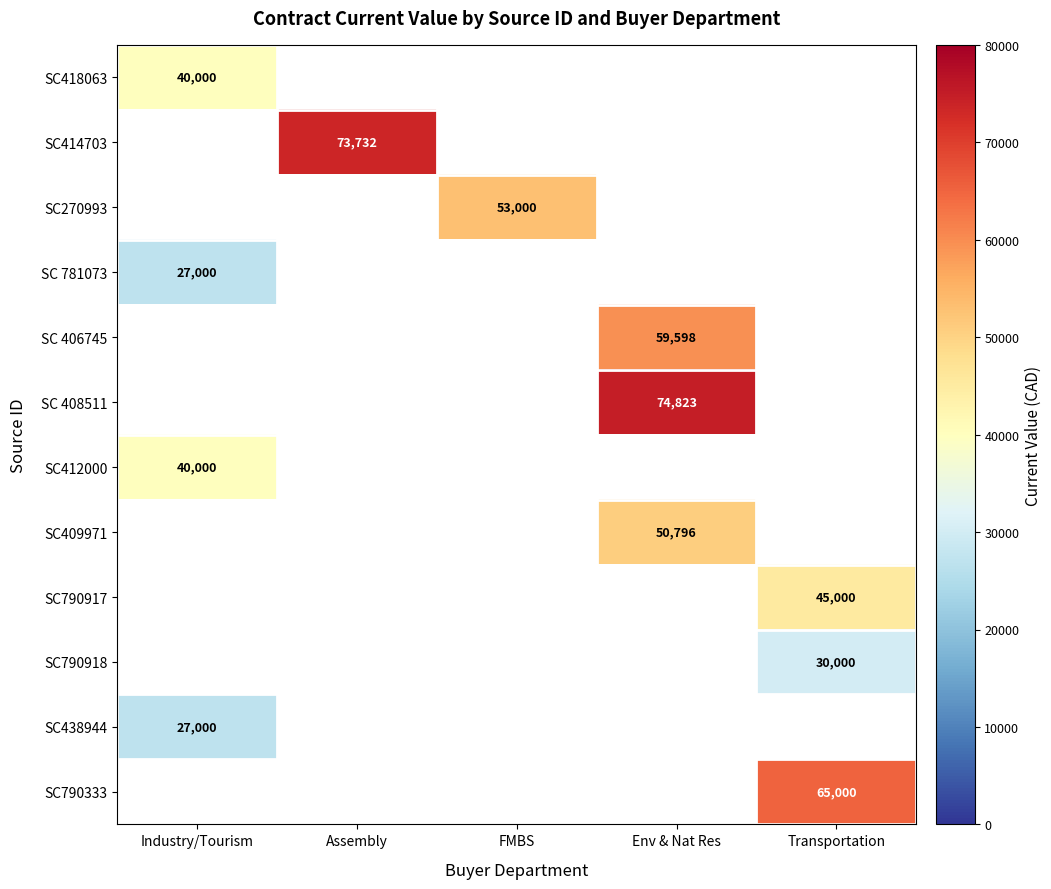

The value of SC790333 at Transportation is 65000. True or false?

True